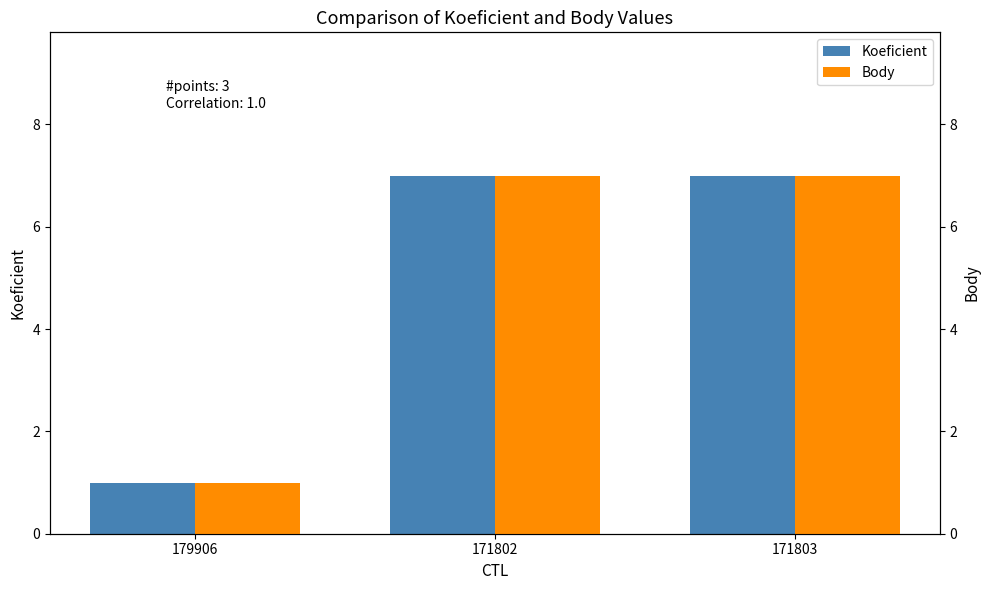

Is it true that Koeficient equals 7 at 171802?

True